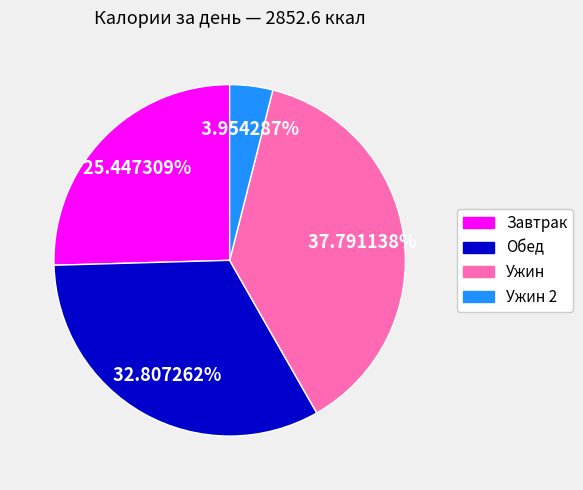

Which has a higher value, Ужин 2 or Завтрак?

Завтрак